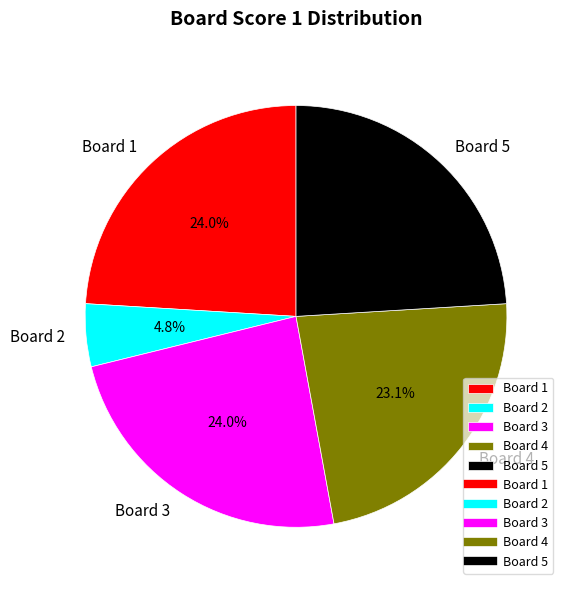

Does Board 2 represent more than half of the total?

No